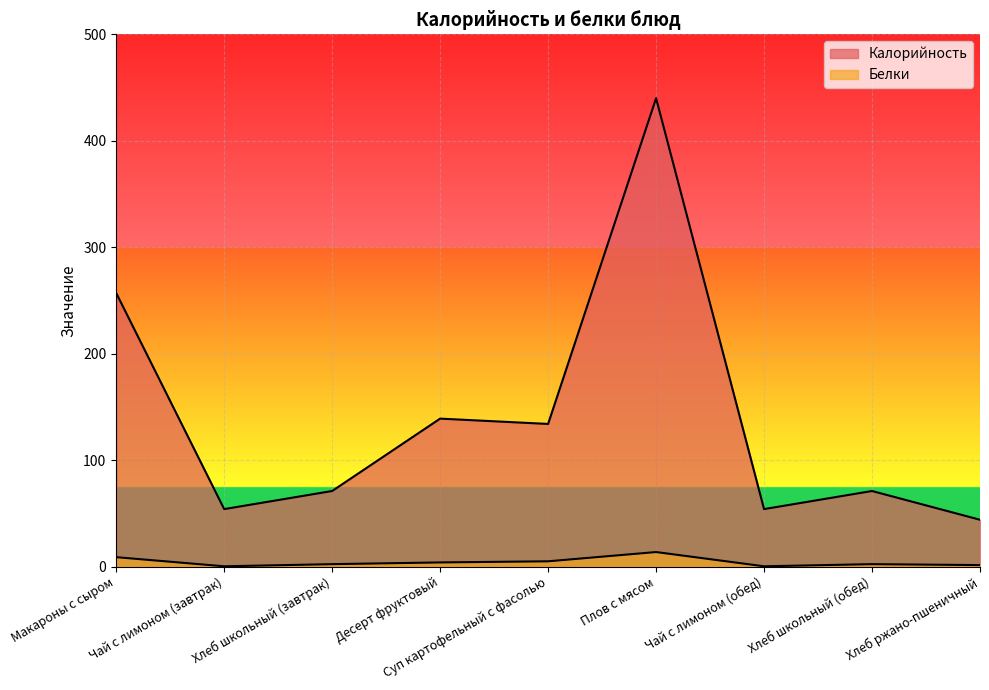

How many categories are shown in the chart?

9